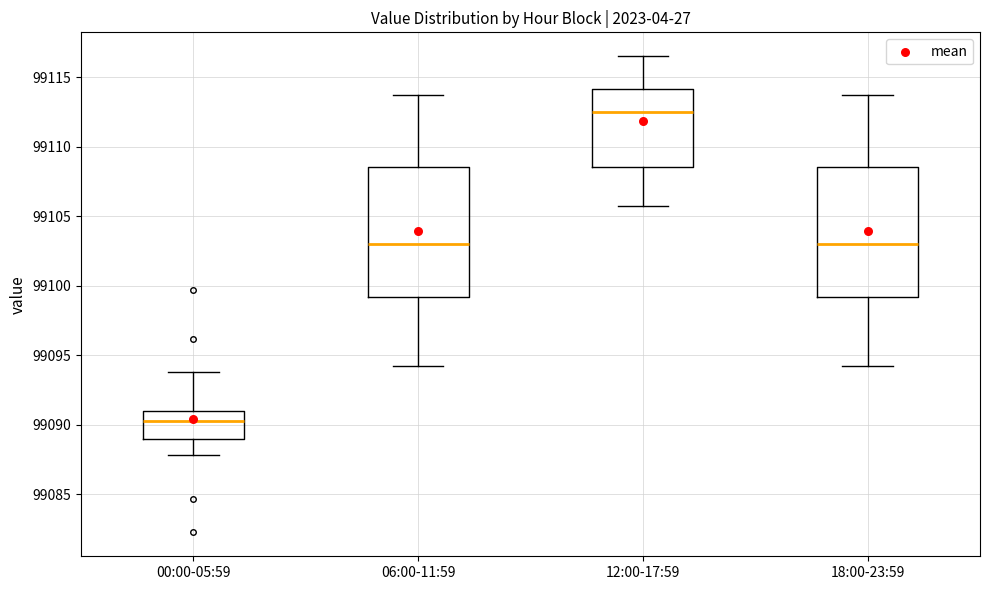

Which box's median line is the lowest?

00:00-05:59